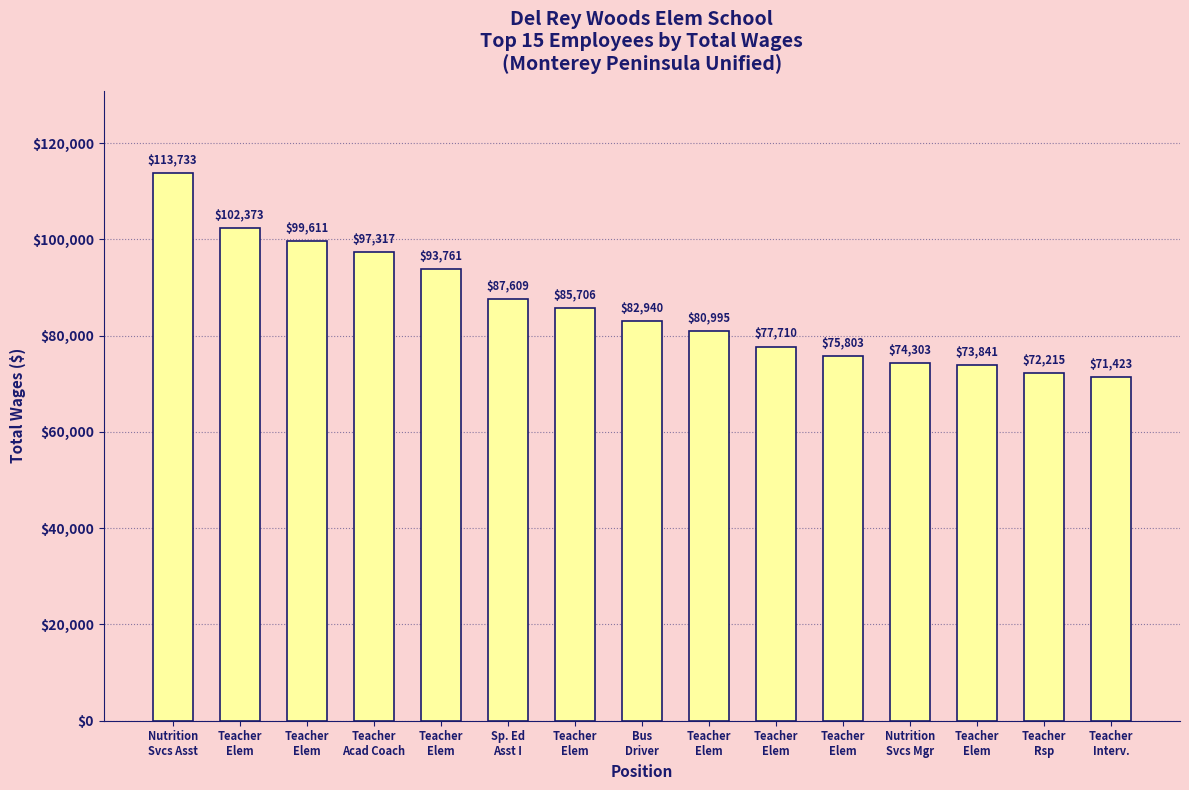

How many distinct data groups are displayed?

1